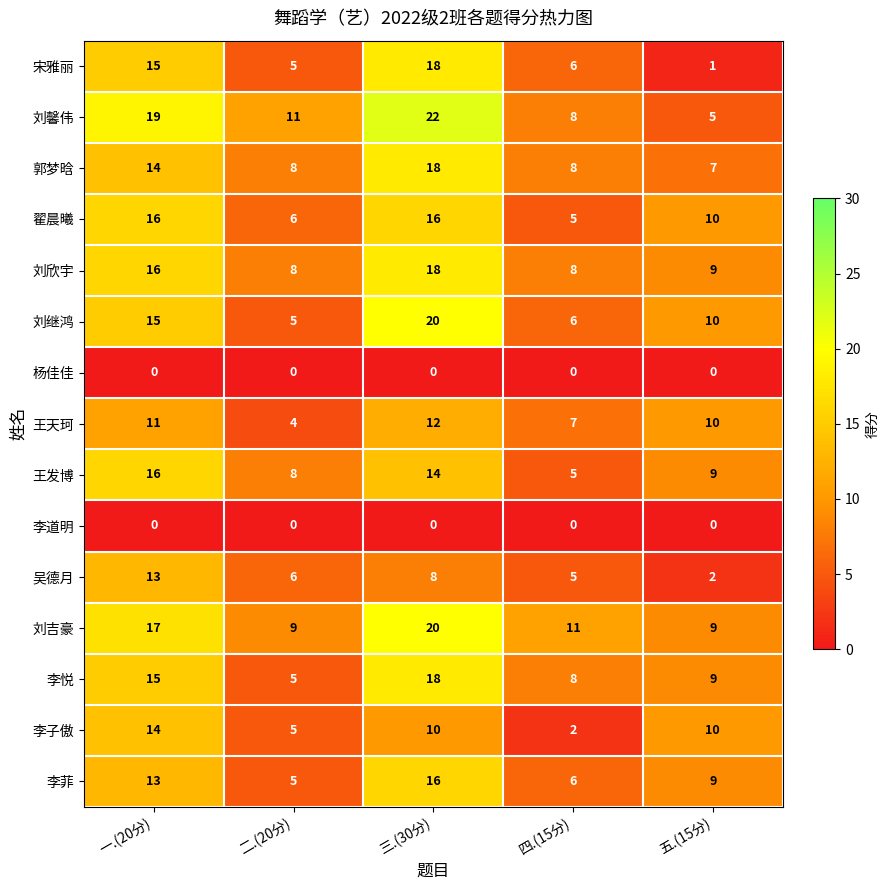

What is the spread (max minus min) of values at 四.(15分)?

11